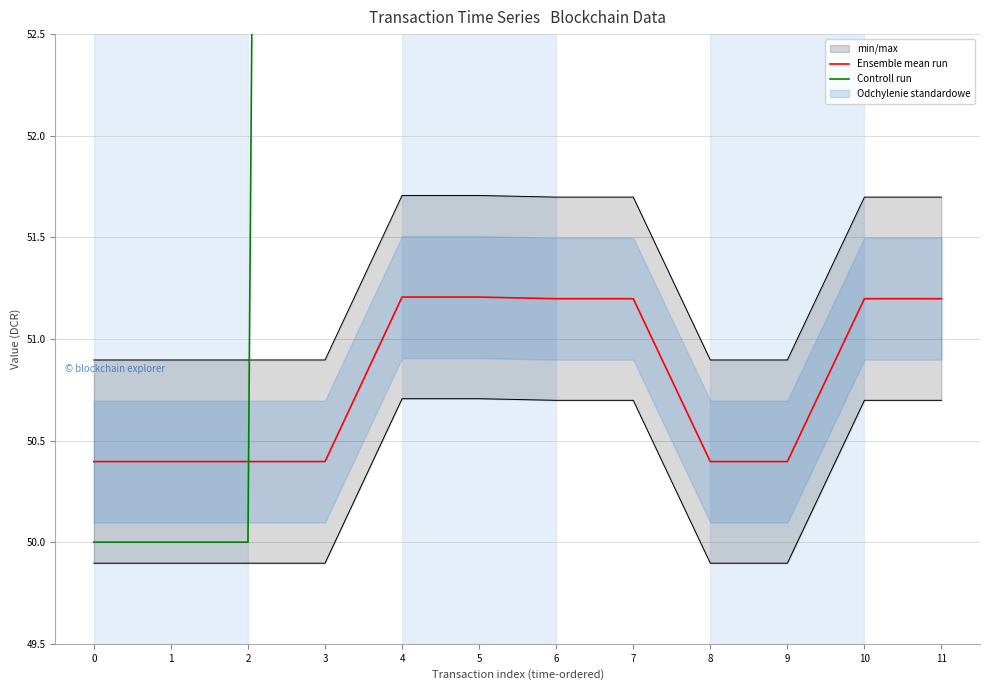

The value of Ensemble mean run at 7 is 84.6. True or false?

False